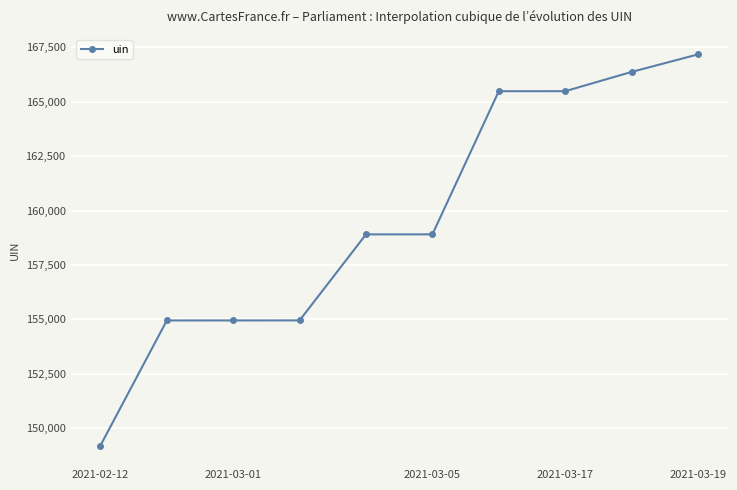

What is the value of the 1st point from the left?

149191